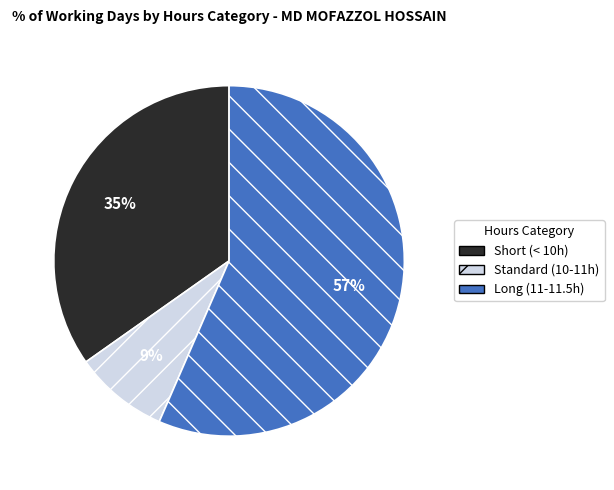

Is it true that Short (< 10h) is 44% of the pie?

False